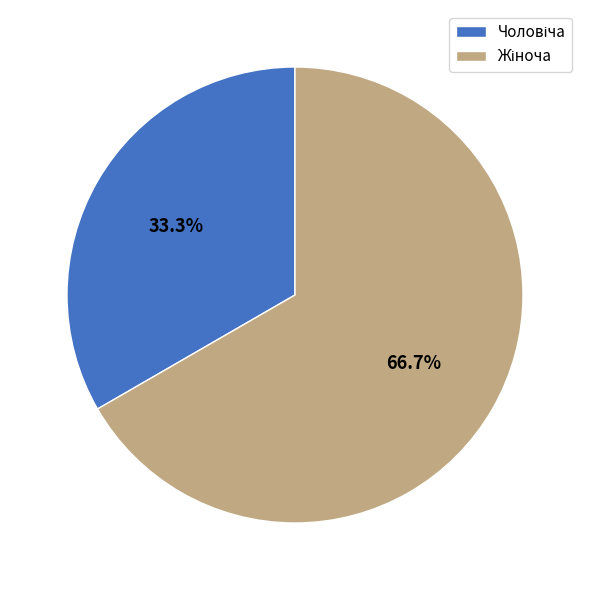

Which slice is the smallest?

Чоловіча